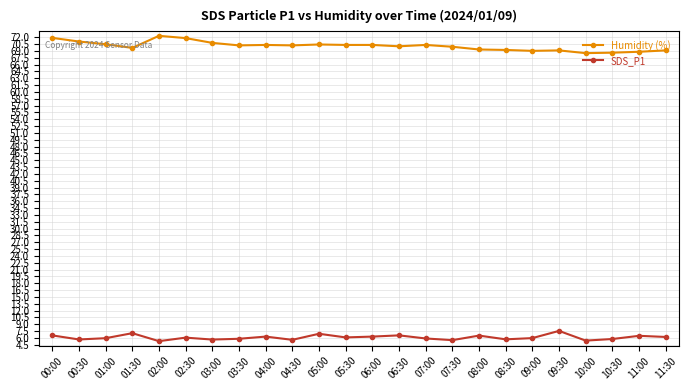

What position from the left is 01:00?

3